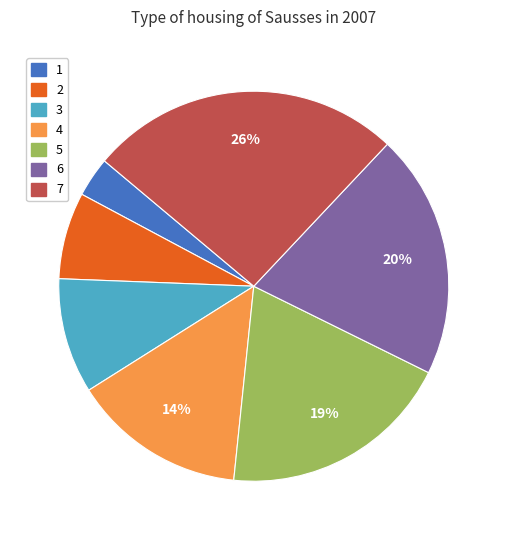

To the nearest percent, what is the average slice percentage?

14%